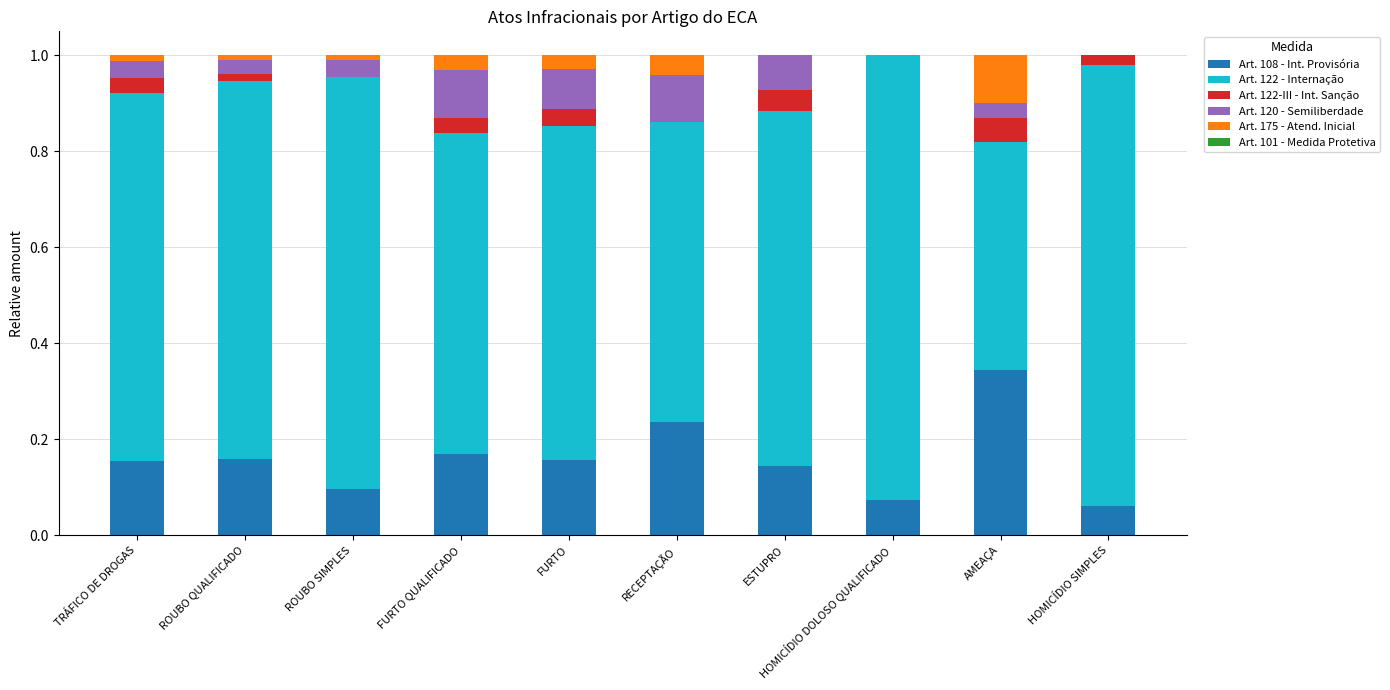

What is the total value across all series at RECEPTAÇÃO?

1.0